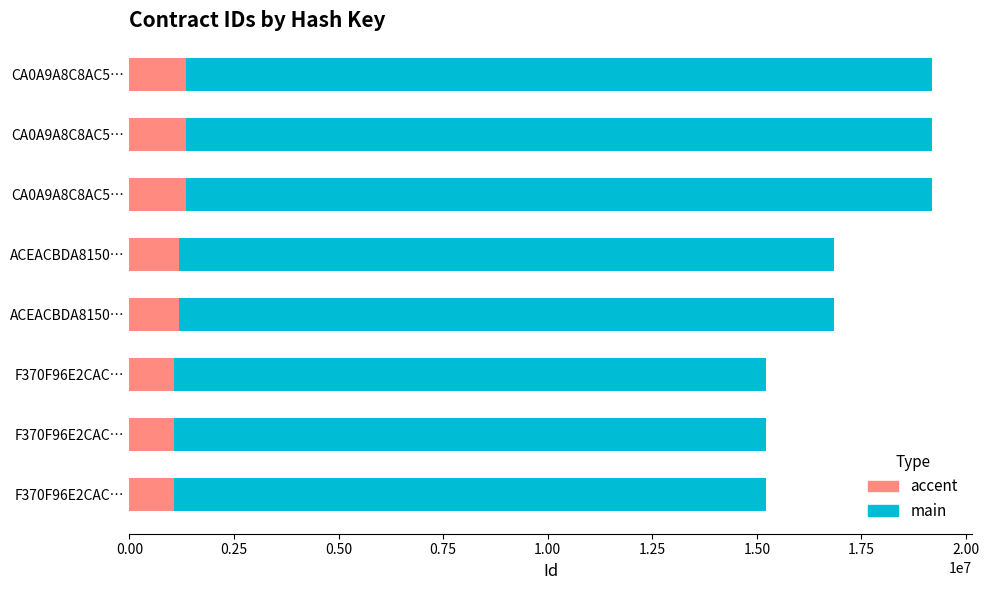

What is the spread (max minus min) of values at CA0A9A8C8AC5…?

17835573